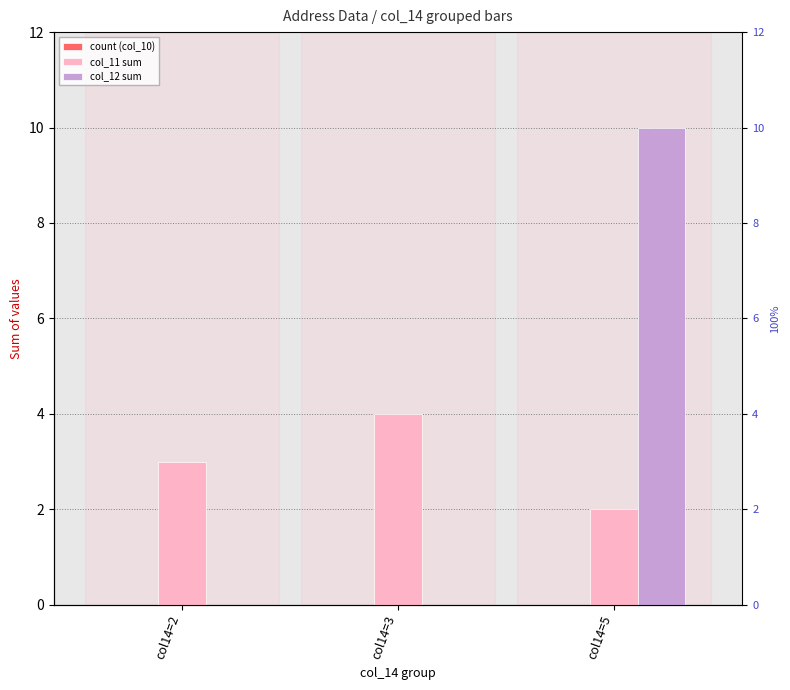

Reading left to right, list all the values displayed in this chart.

count (col_10): col14=2=0	col14=3=0	col14=5=0
col_11 sum: col14=2=3	col14=3=4	col14=5=2
col_12 sum: col14=2=0	col14=3=0	col14=5=10